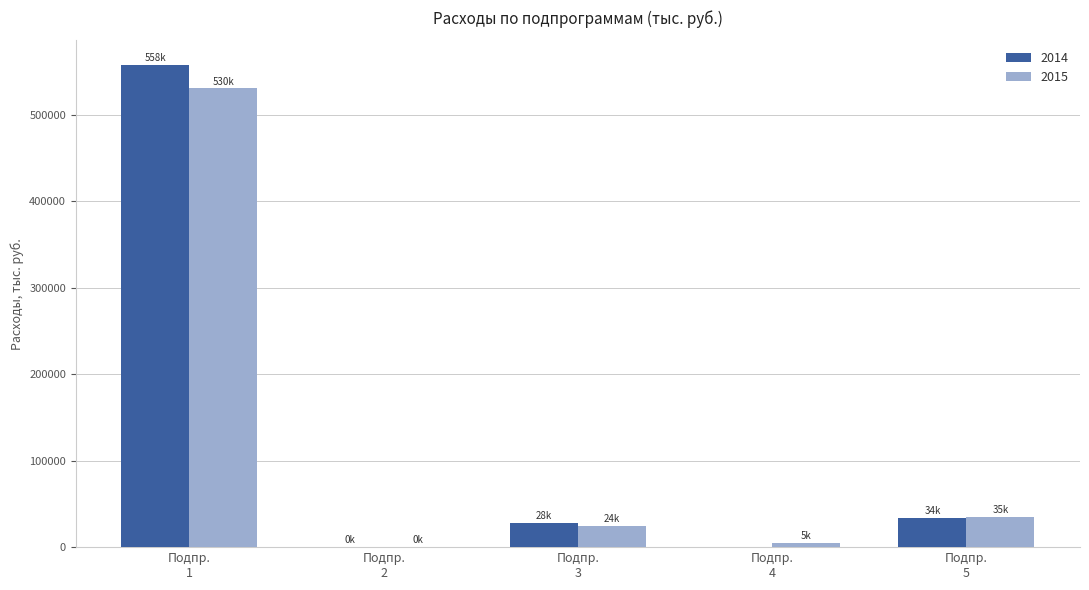

What is the maximum value for 2014?

557803.9